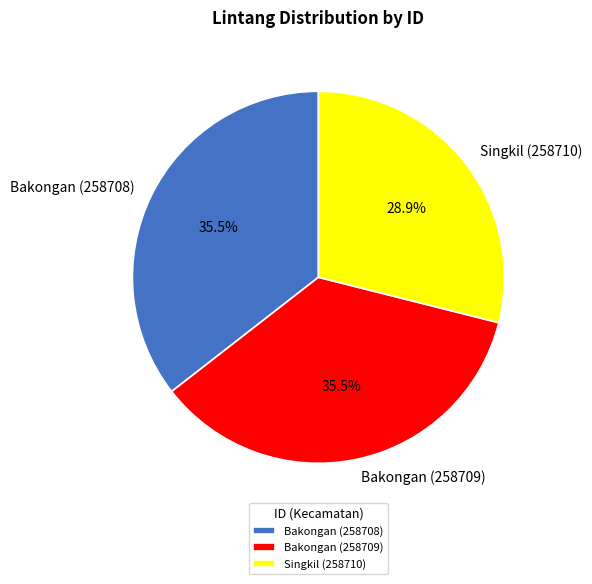

Does any single category account for the majority?

No